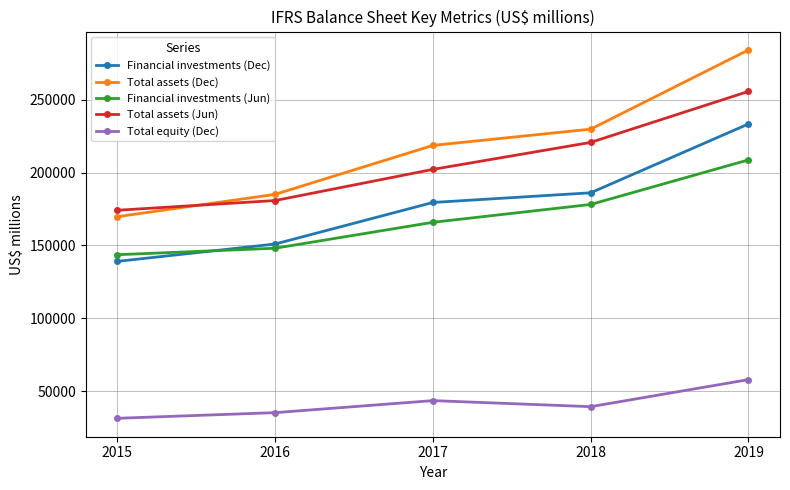

True or false: Financial investments (Dec) and Total assets (Jun) intersect in this chart.

False